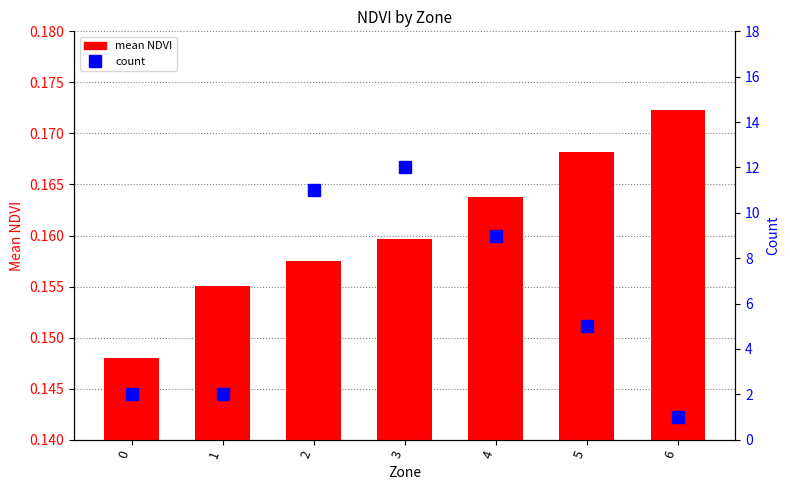

Reading right to left, list all the values displayed in this chart.

mean NDVI: 6=0.2	5=0.2	4=0.2	3=0.2	2=0.2	1=0.2	0=0.1
count: 6=1.0	5=5.0	4=9.0	3=12.0	2=11.0	1=2.0	0=2.0